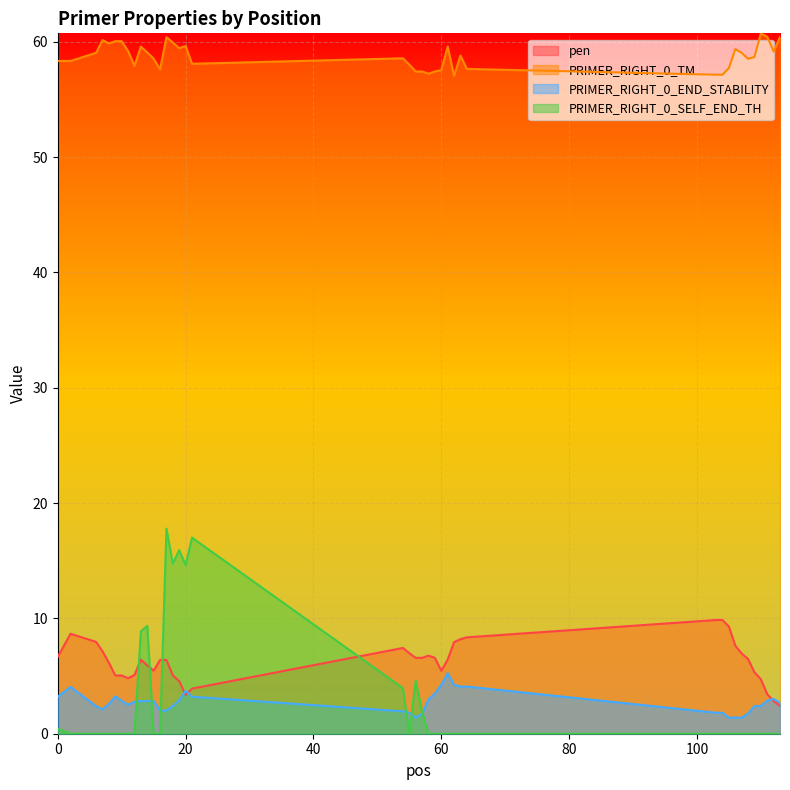

List the labels in order of PRIMER_RIGHT_0_END_STABILITY value, largest first.

61, 60, 62, 63, 64, 2, 20, 59, 9, 0, 21, 112, 58, 19, 111, 10, 13, 14, 15, 12, 113, 8, 11, 18, 109, 110, 6, 7, 16, 17, 54, 55, 103, 104, 108, 57, 56, 105, 106, 107